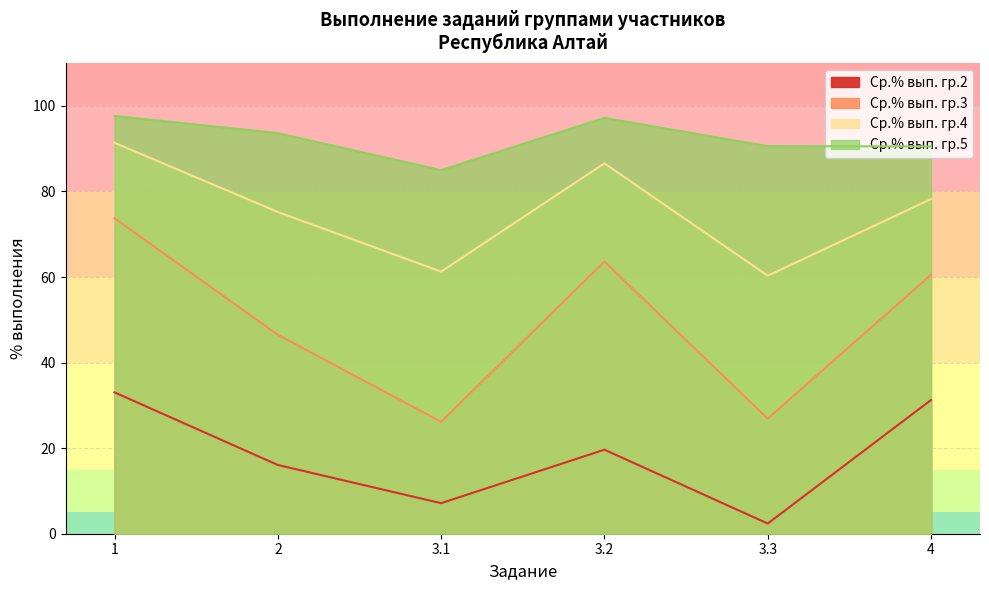

At which category is the sum across all series the highest?

1